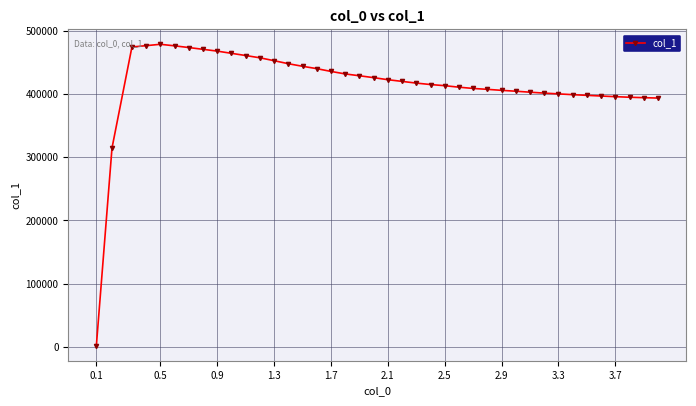

How many data points are less than 420413?

20